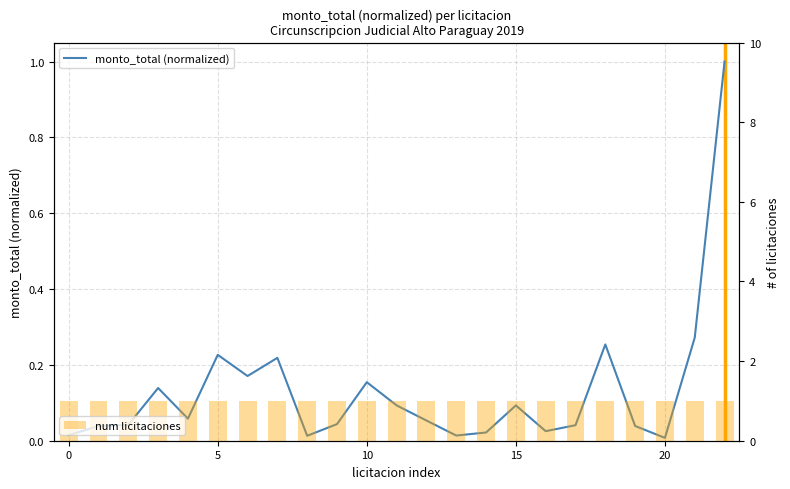

How many data points does each series have?

23